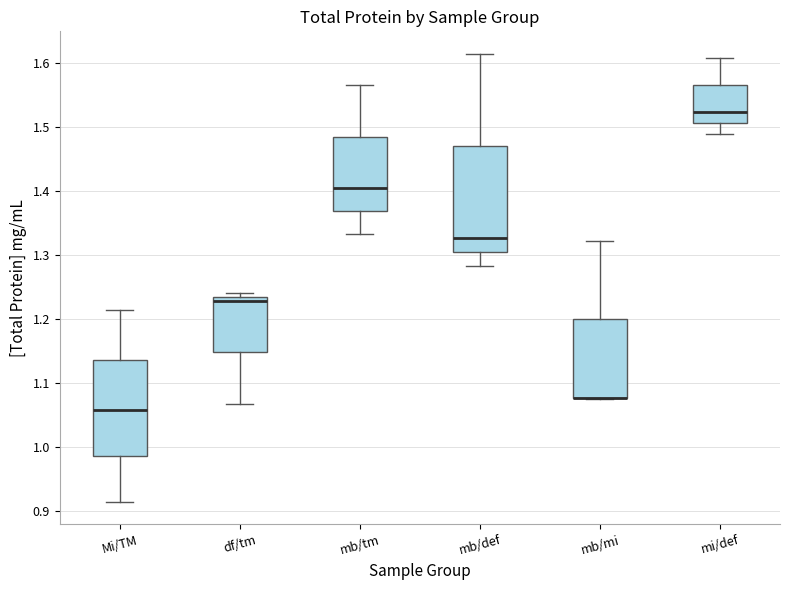

Which box is the tallest, from its lower edge to its upper edge?

mb/def